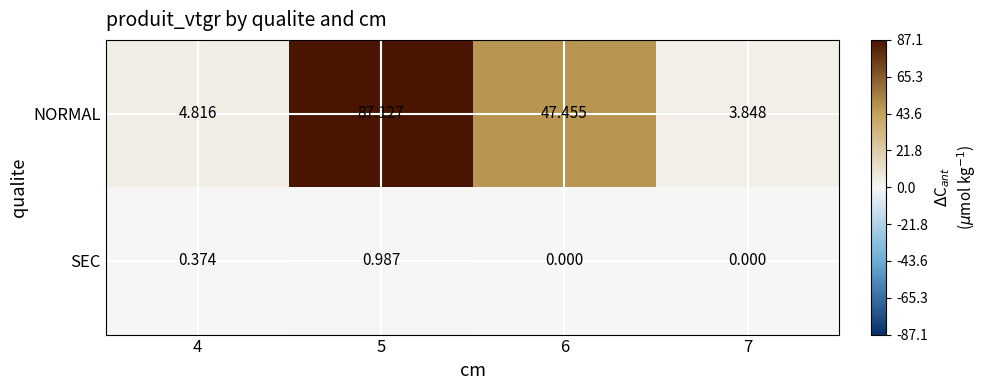

Between 5 and 6, which series saw the biggest shift?

NORMAL